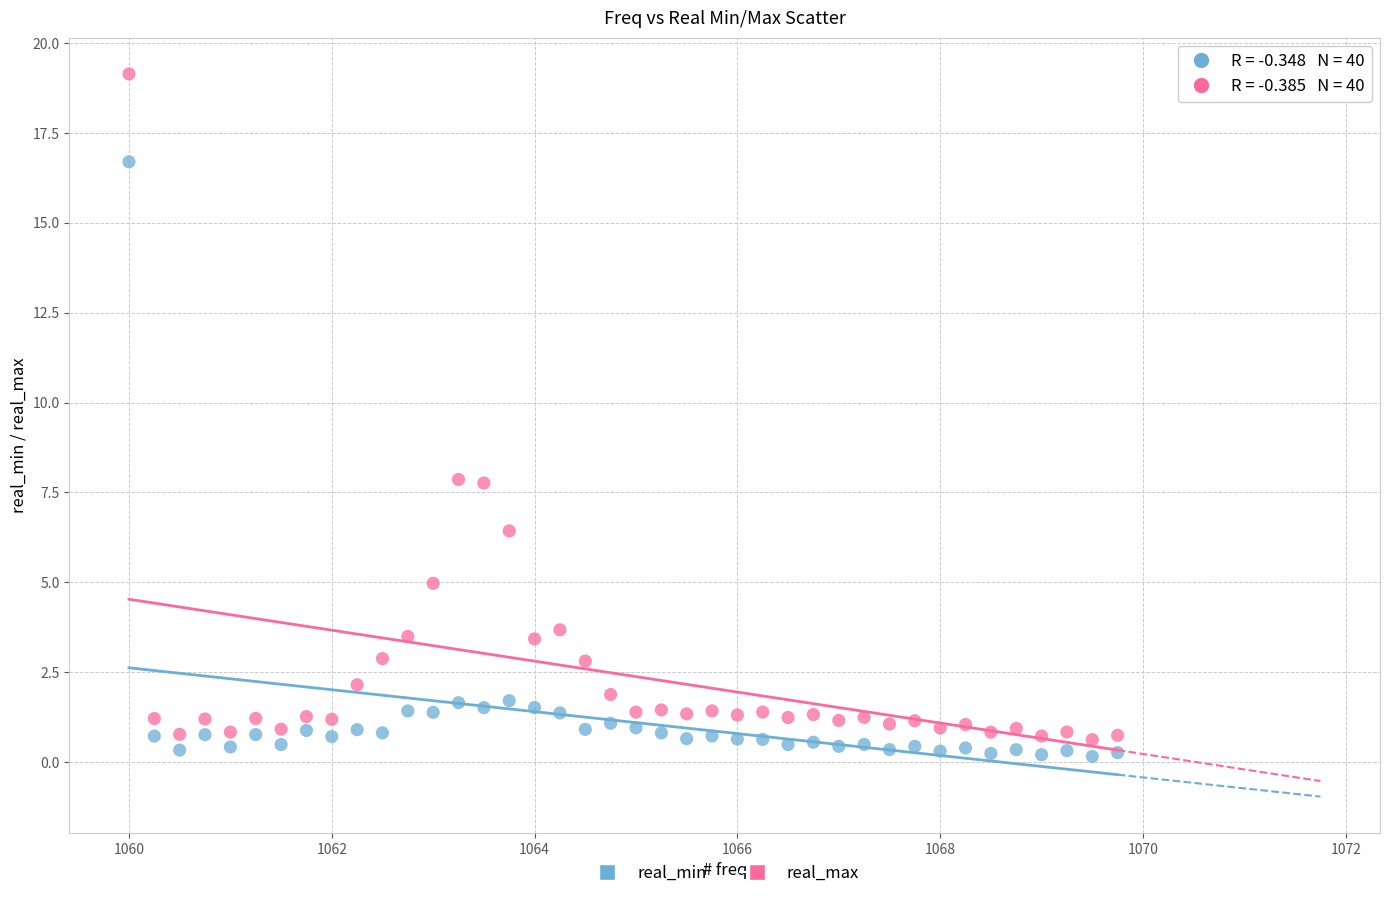

What is the X range (max minus min) for the scatter plot?

9.8